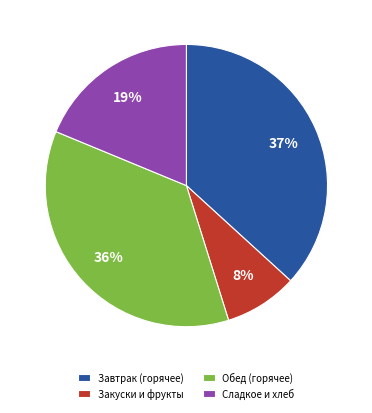

Rank the categories by value from highest to lowest.

Завтрак (горячее), Обед (горячее), Сладкое и хлеб, Закуски и фрукты